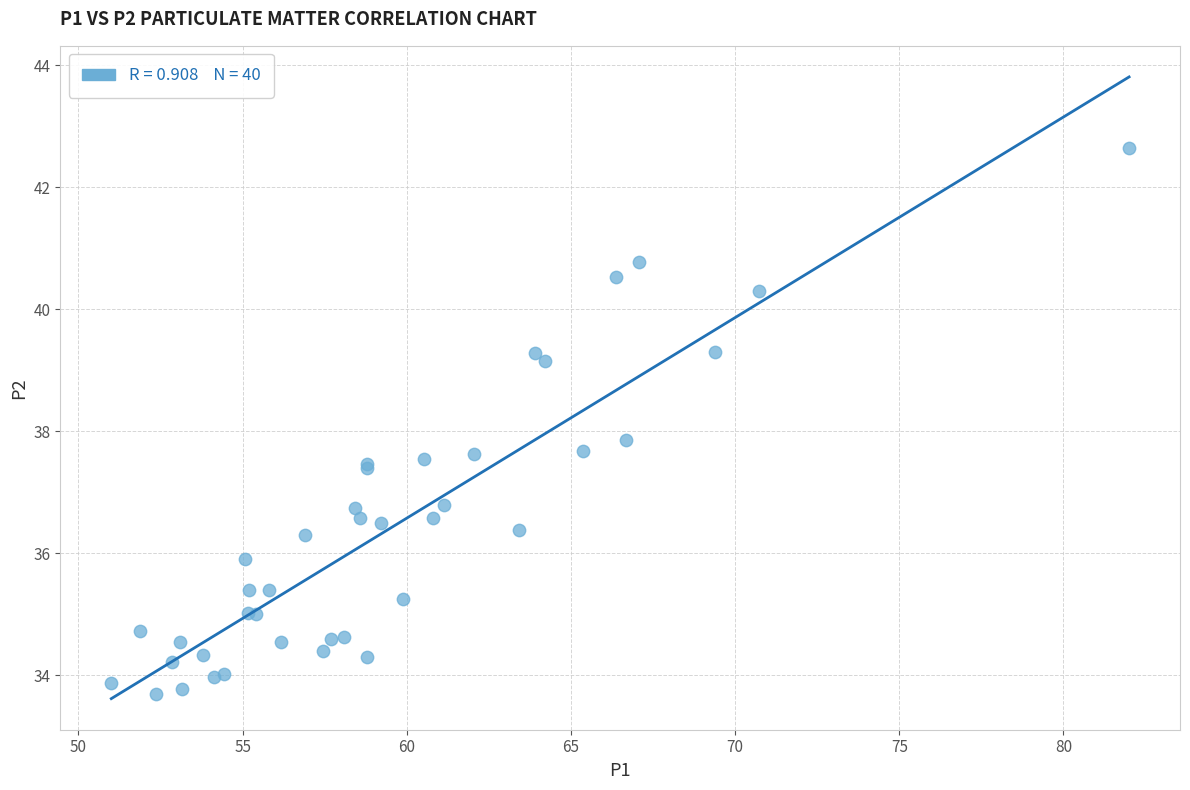

What Y value in the scatter plot is closest to 38?

37.9